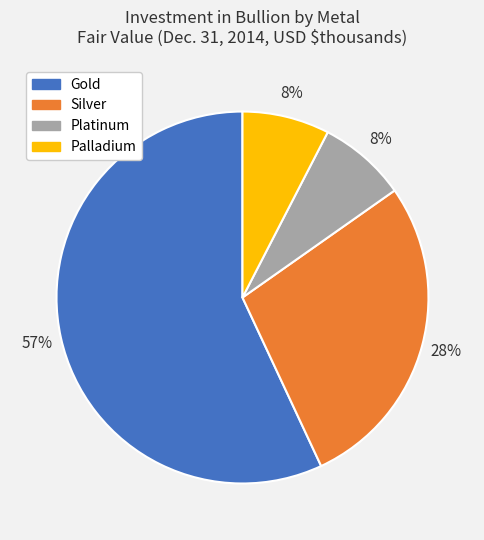

Count the number of slices in the pie.

4